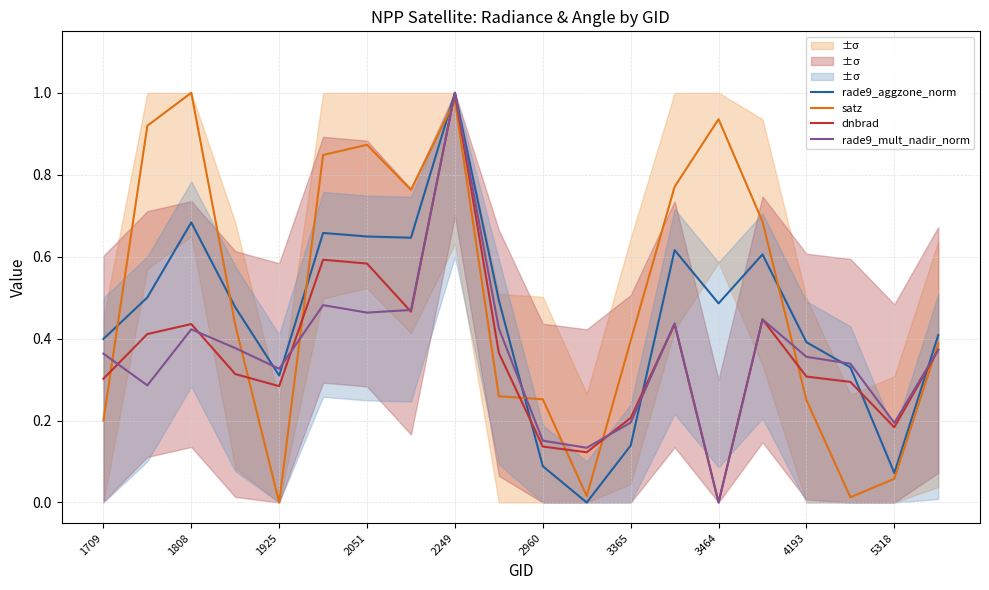

At how many categories does at least one series exceed 0?

20